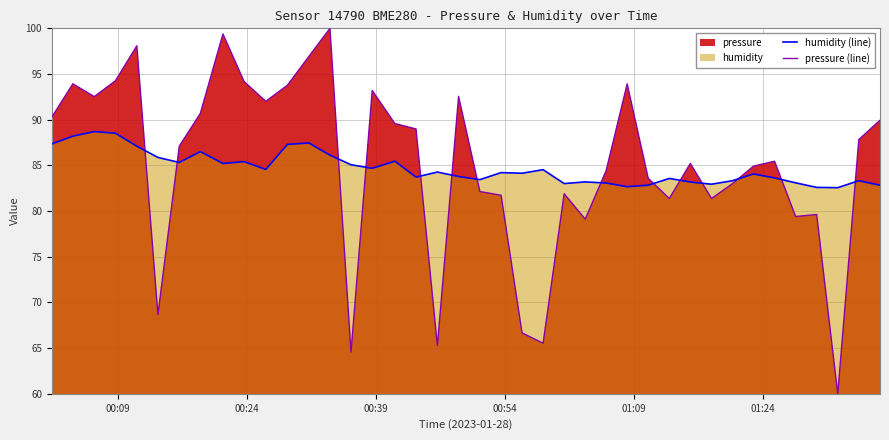

True or false: pressure (line) has more than 0 interior local peaks.

True